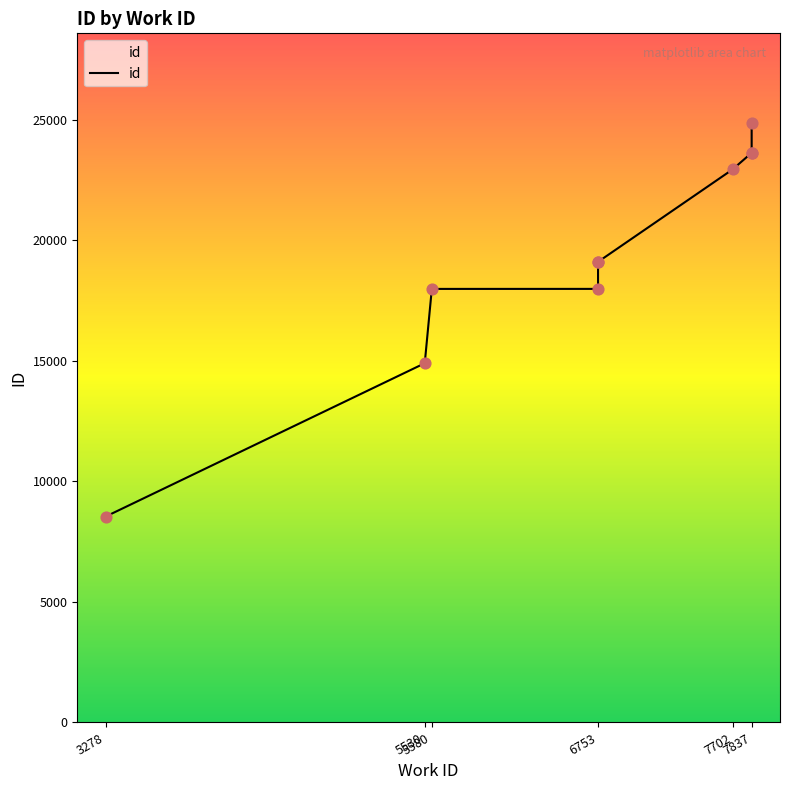

What is the change in value from 6753 to 7837?

+4523